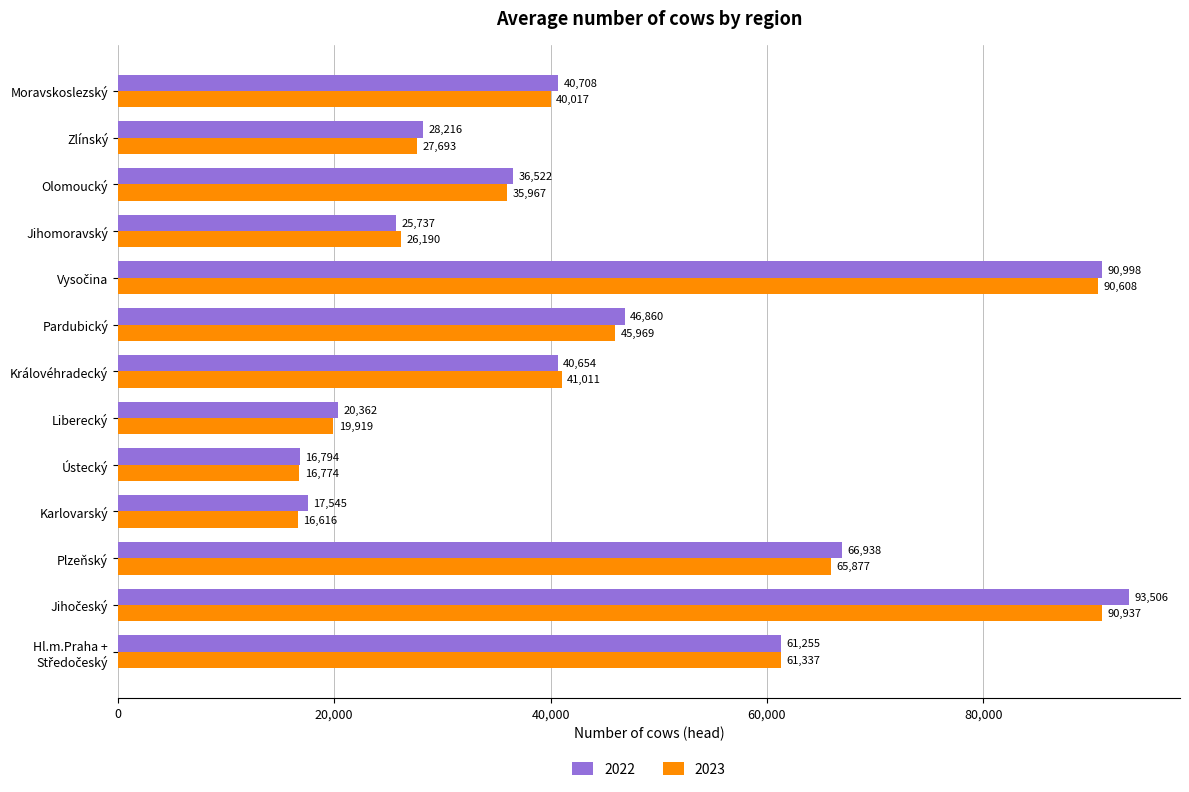

What is the maximum value for 2022?

93506.0